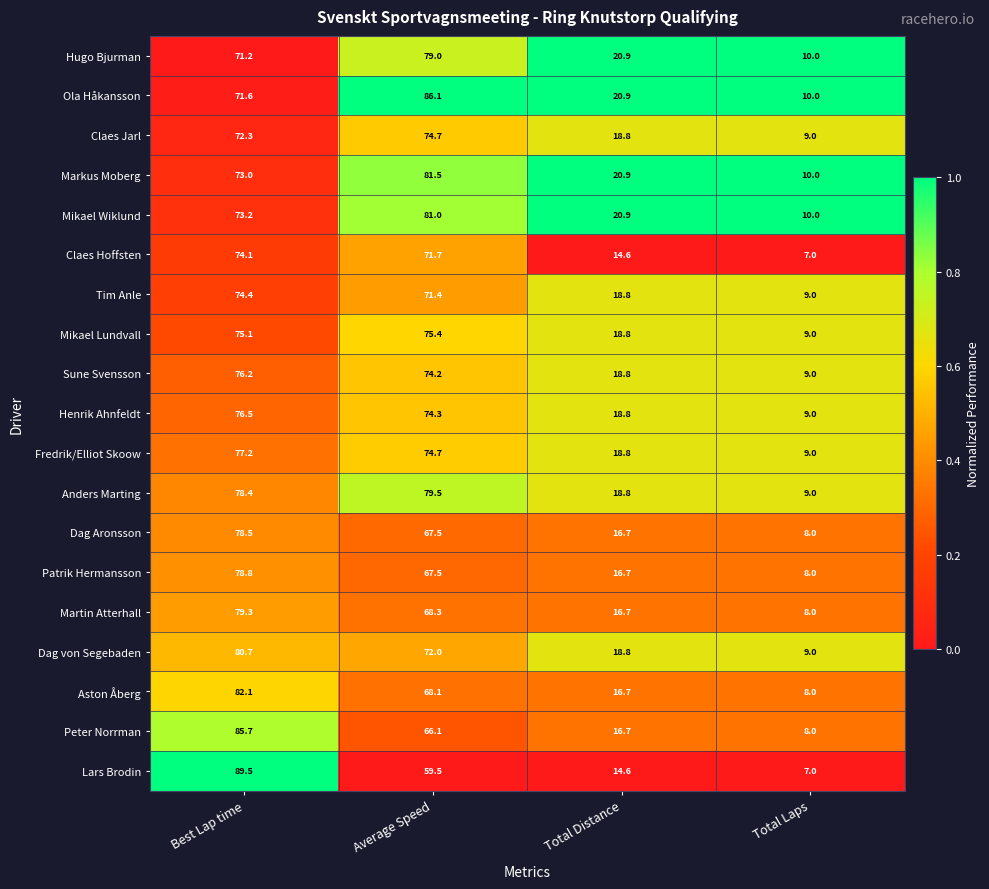

What is the spread (max minus min) of values at Best Lap time?

18.3